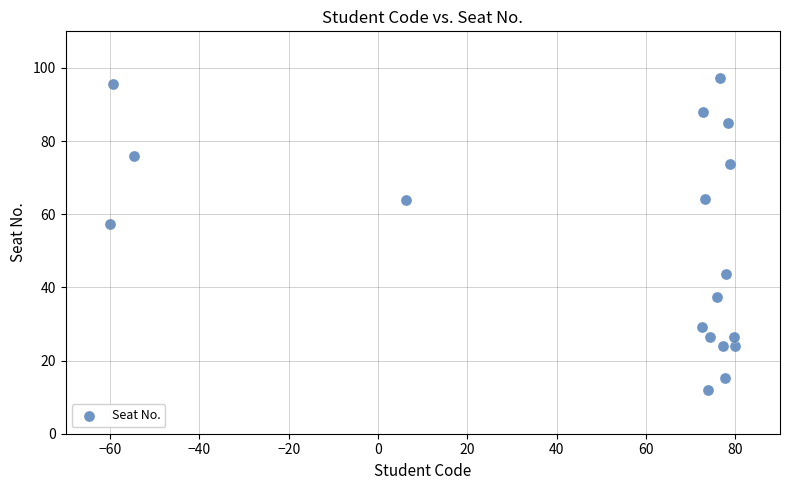

What is the range of X values (max minus min)?

140.0